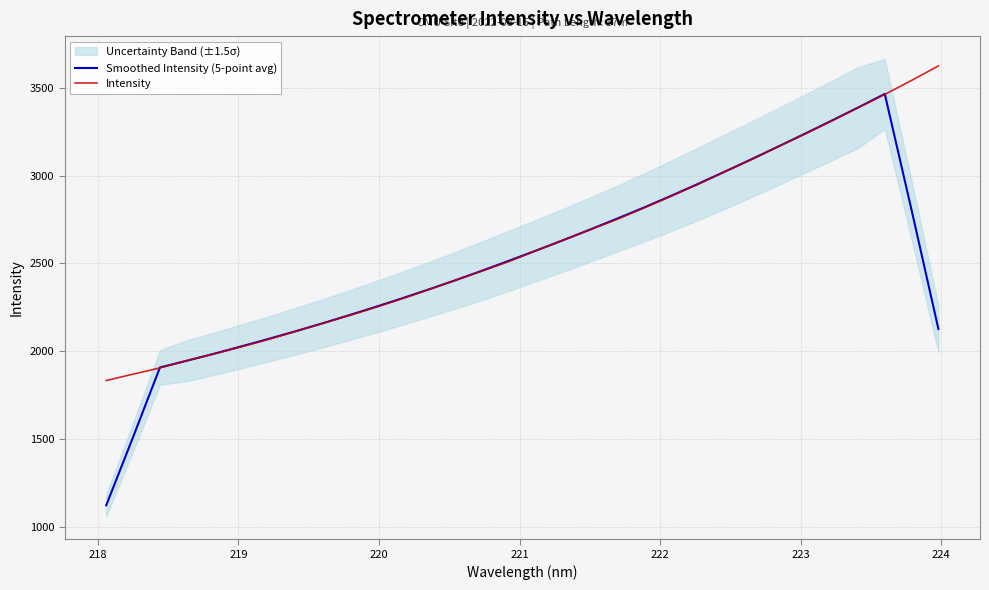

How many data points in Intensity are above 2572?

16